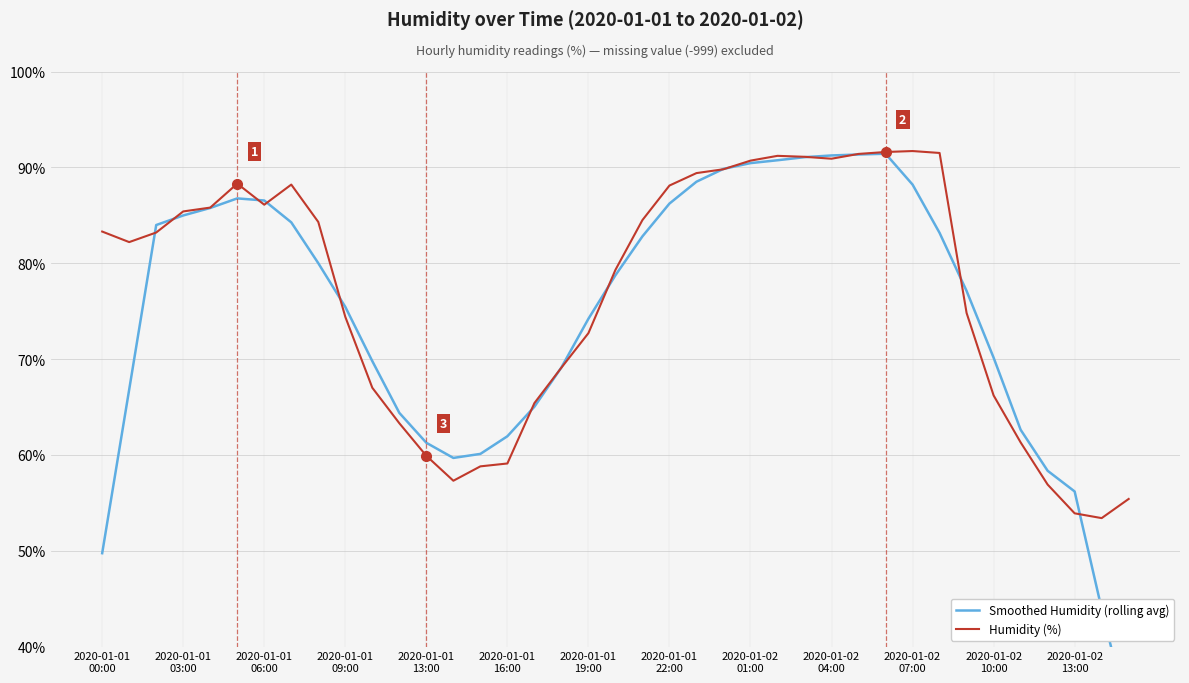

At how many categories does at least one series exceed 54?

38